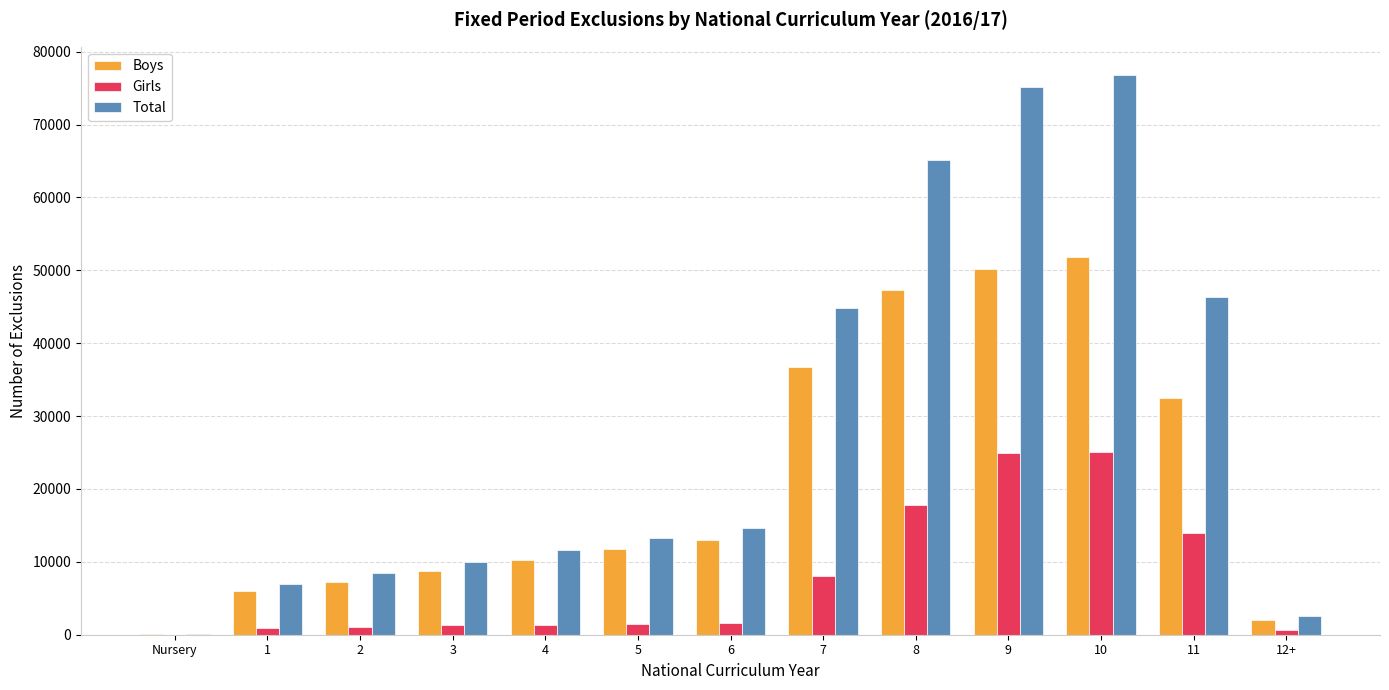

What are all the series names shown in the legend?

Boys, Girls, Total